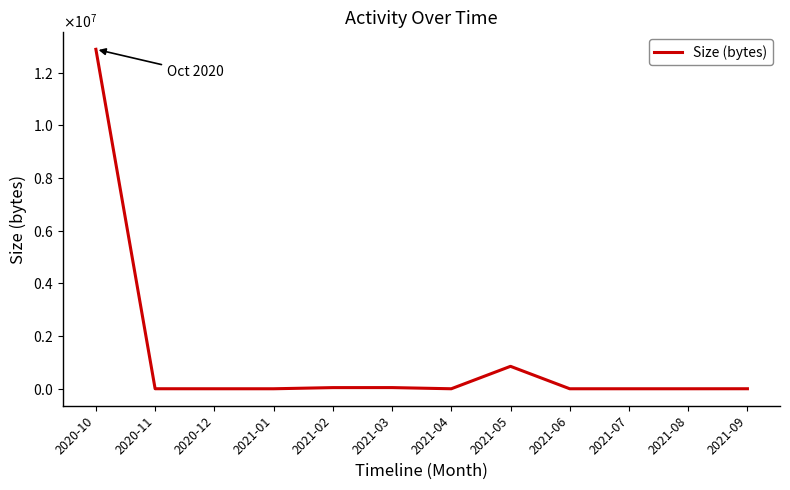

Does the chart have visible grid lines?

No